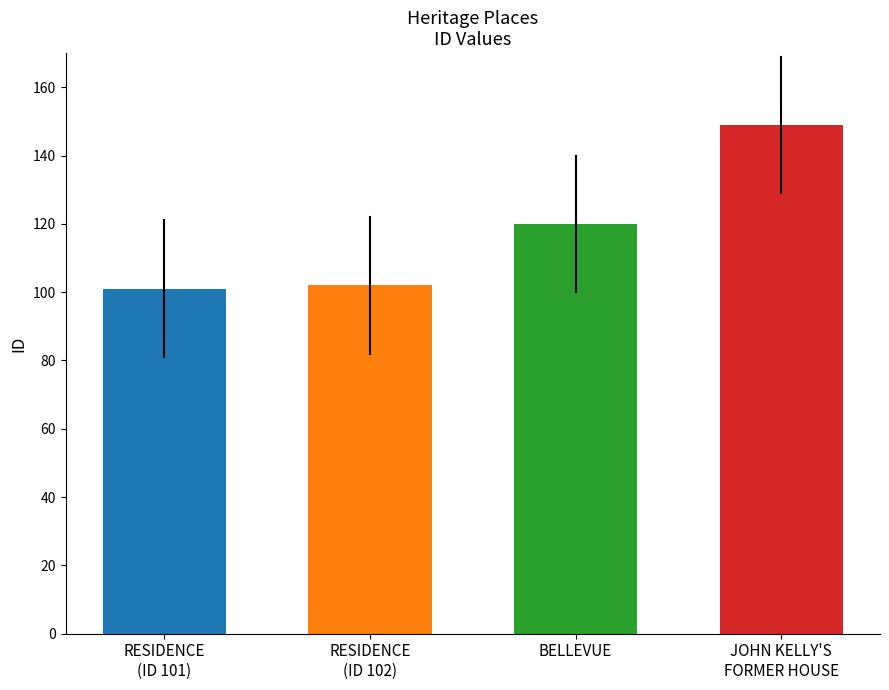

What is the minimum value shown in the chart?

101